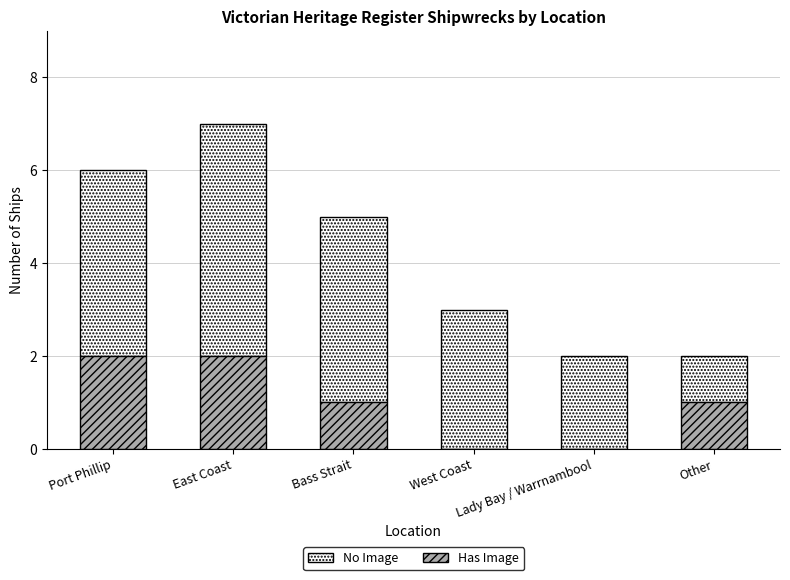

Is it true that Has Image equals 2 at Port Phillip?

True